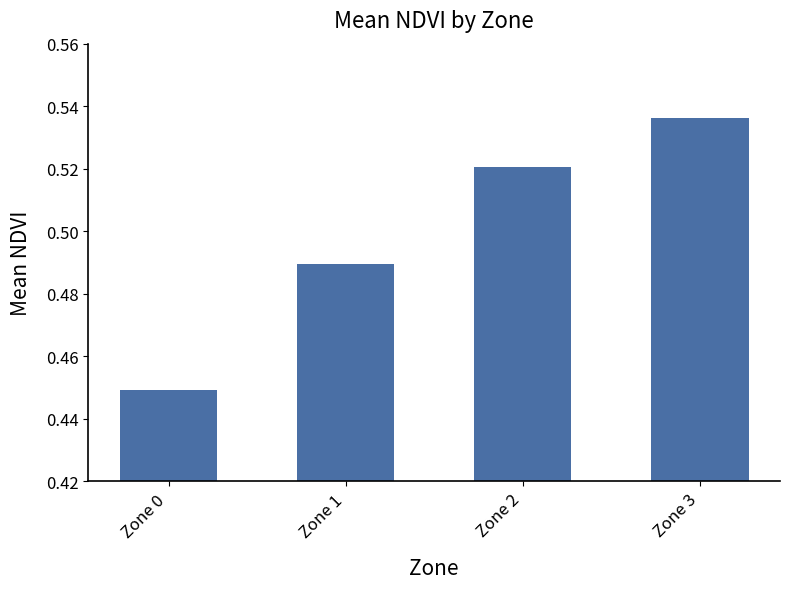

True or false: the data shows 0.7 at Zone 3.

False